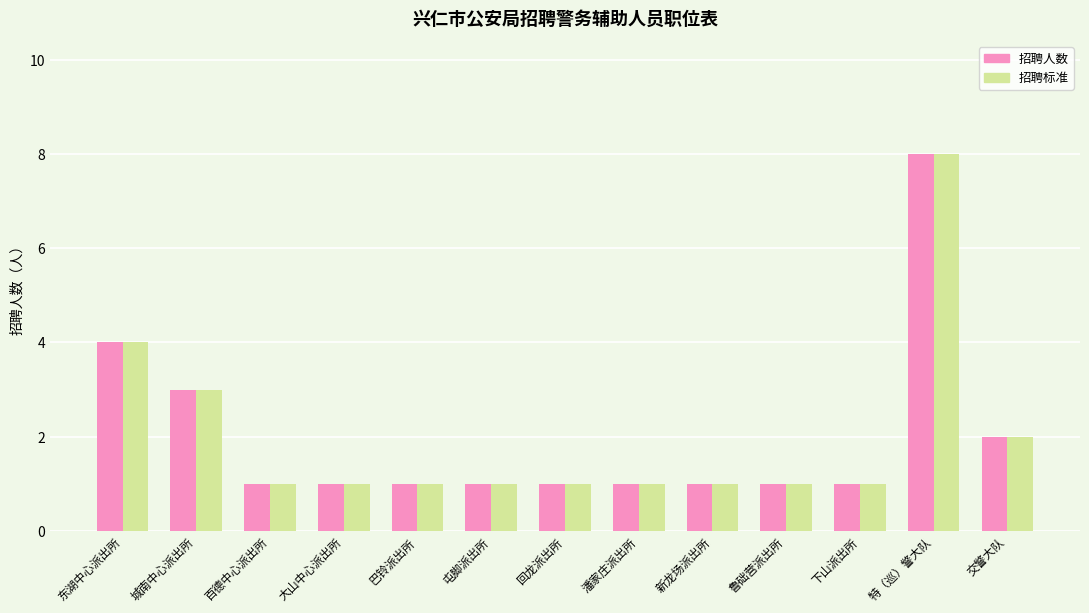

Are the bars horizontal?

No